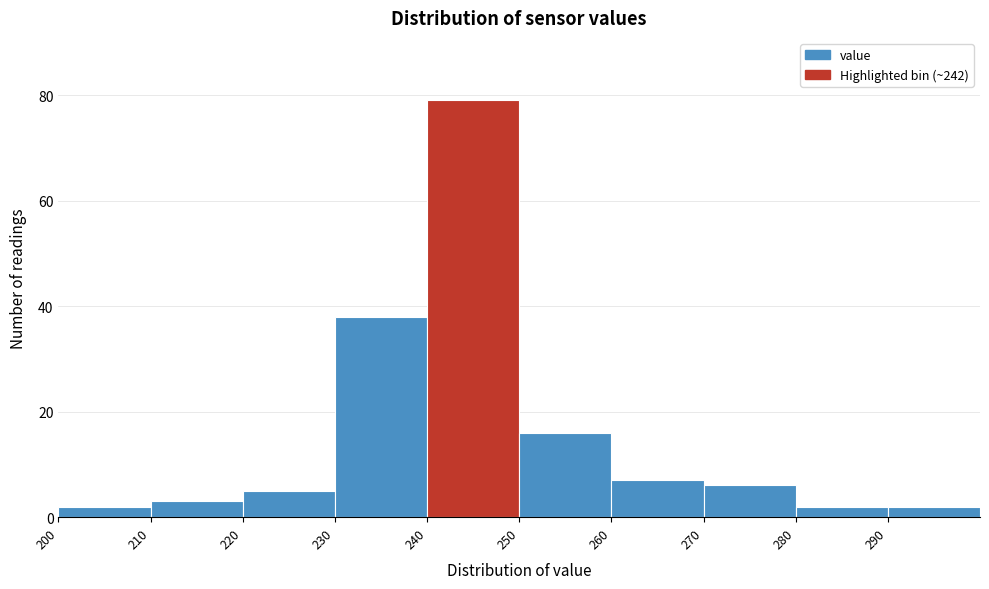

Which range on the x-axis has the tallest bar?

240 to 250